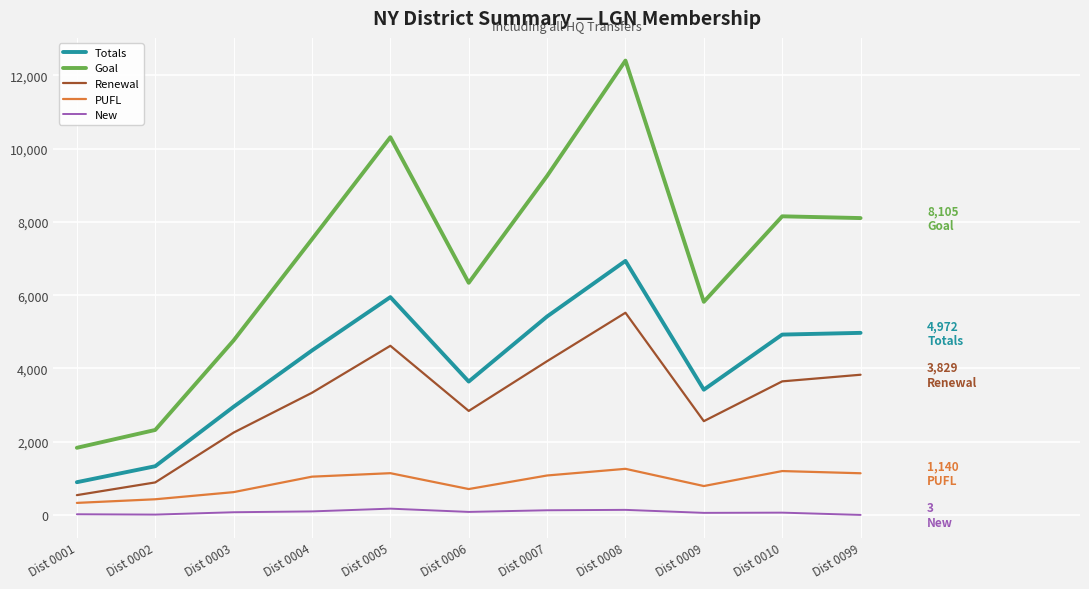

What is the greatest value displayed?

12403